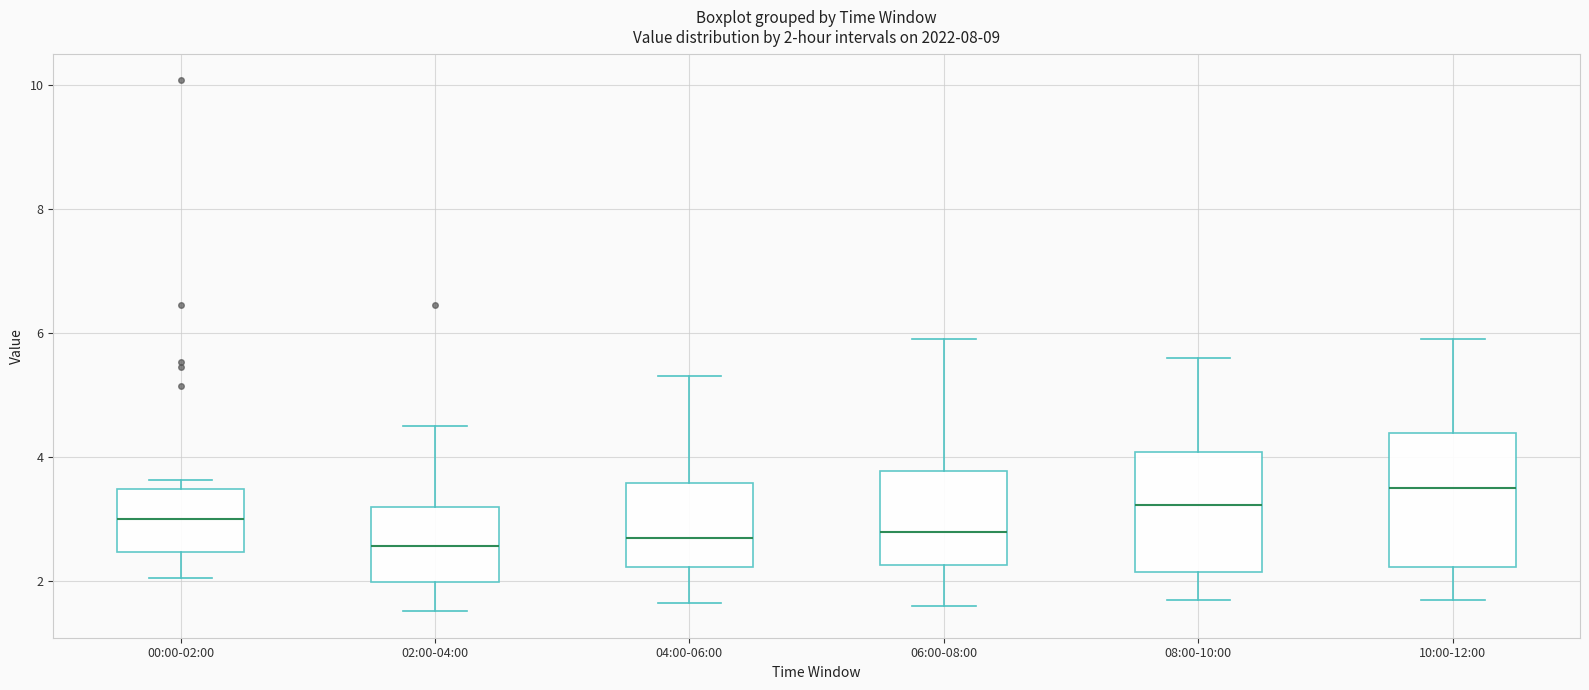

Comparing the boxes themselves (not the whiskers), which one is the tallest?

10:00-12:00